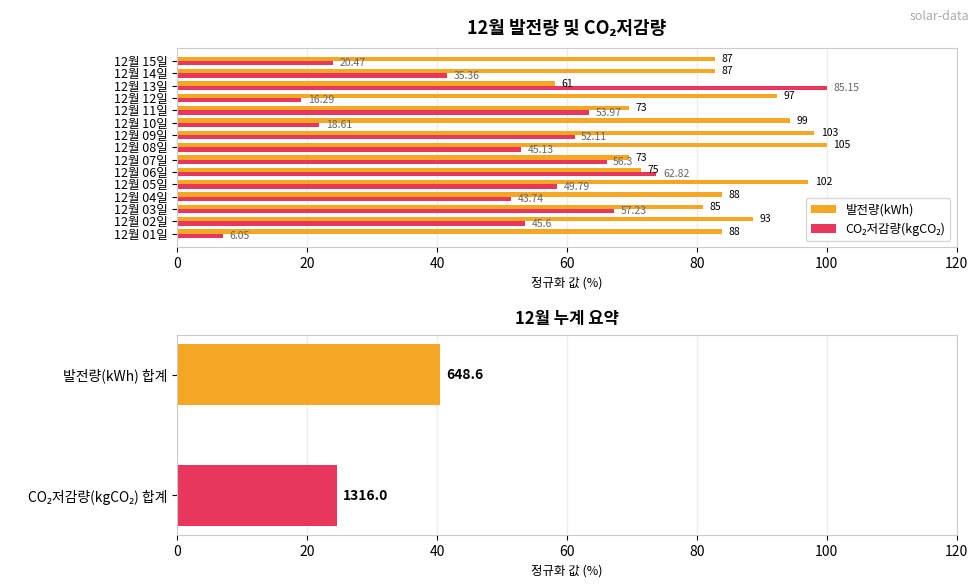

Rank the series at 12월 08일 from highest to lowest value.

발전량(kWh), CO₂저감량(kgCO₂)